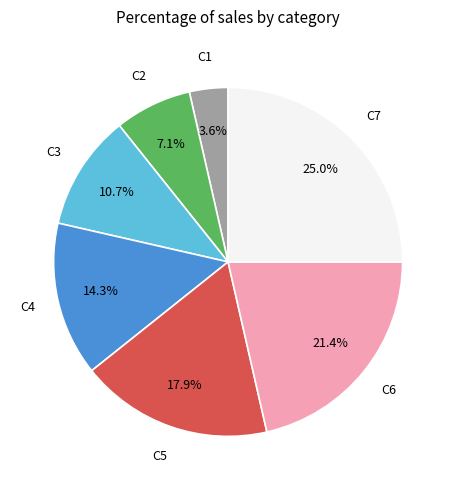

Is the sum of C1 and C4 greater than half?

No